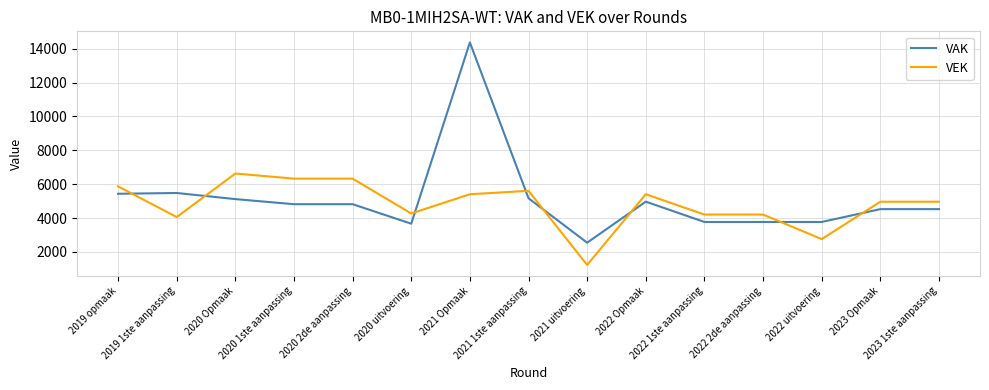

What are all the series names shown in the legend?

VAK, VEK